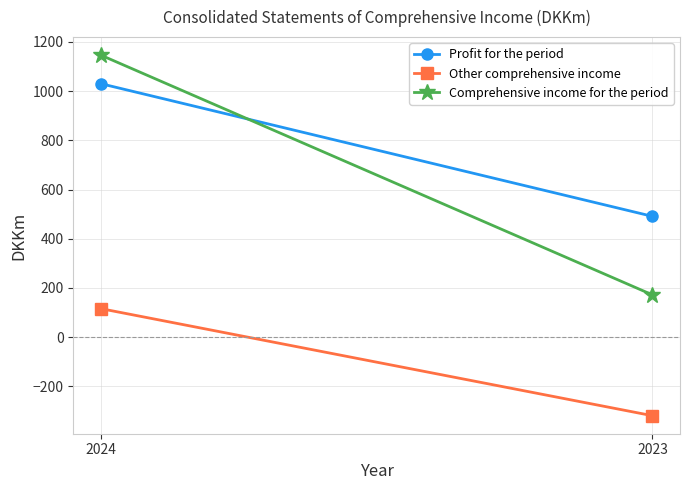

The value of Other comprehensive income at 2023 is -319. True or false?

True